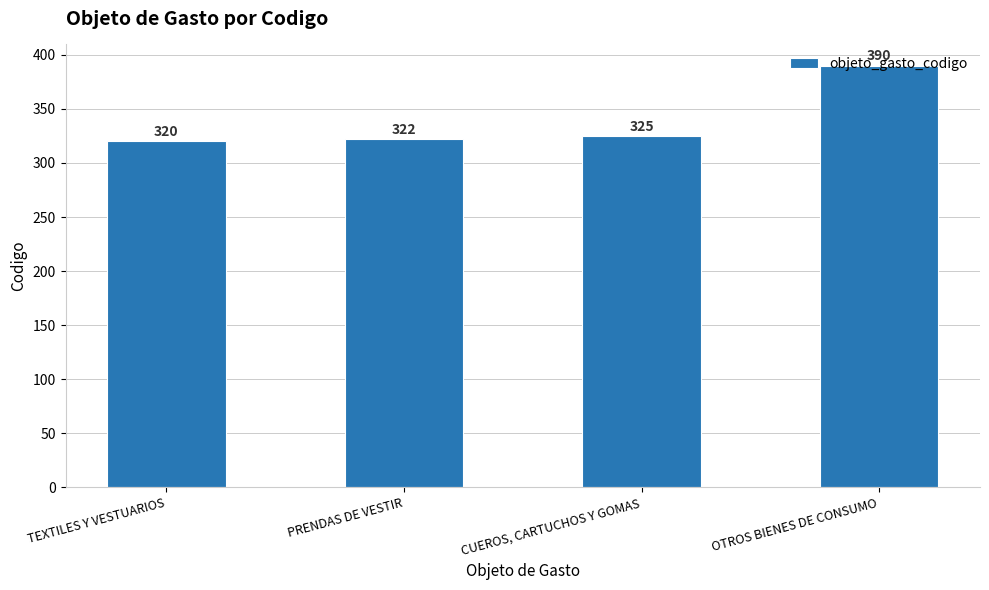

The chart shows a value of 322 at PRENDAS DE VESTIR. True or false?

True